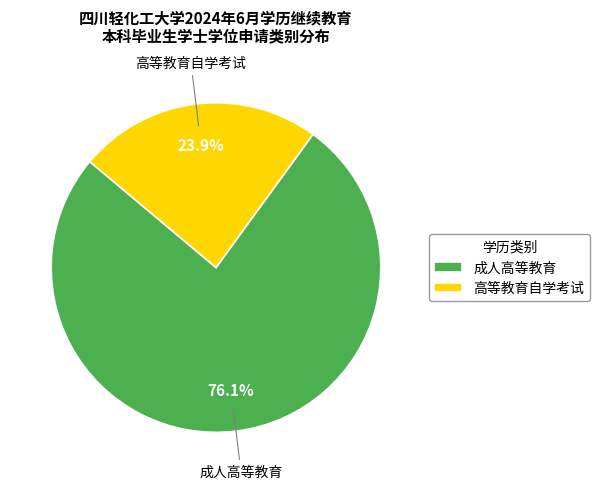

Combined, what portion of the pie is 成人高等教育 and 高等教育自学考试?

100.0%